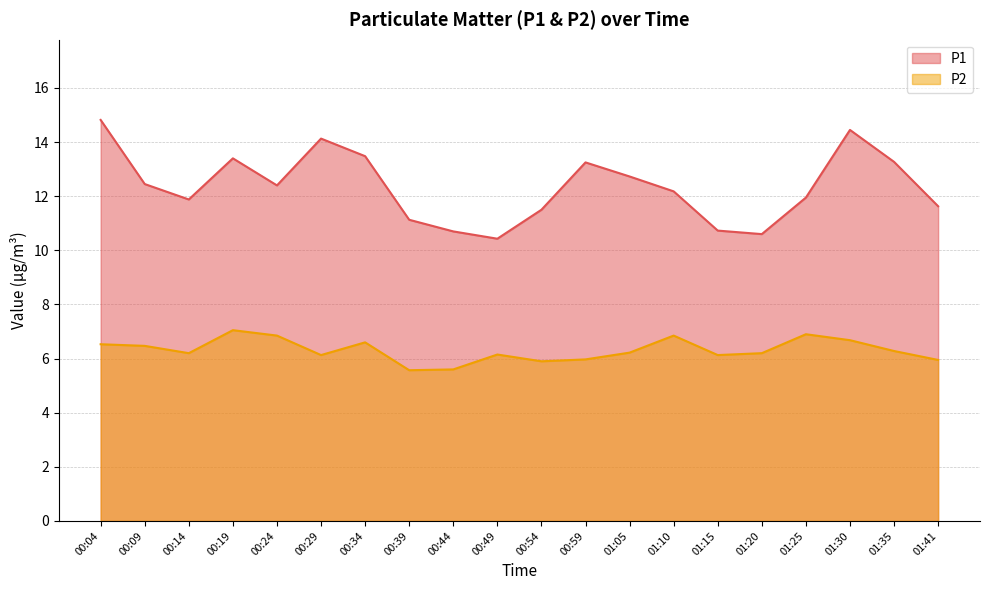

What is the minimum value shown in the chart?

5.6